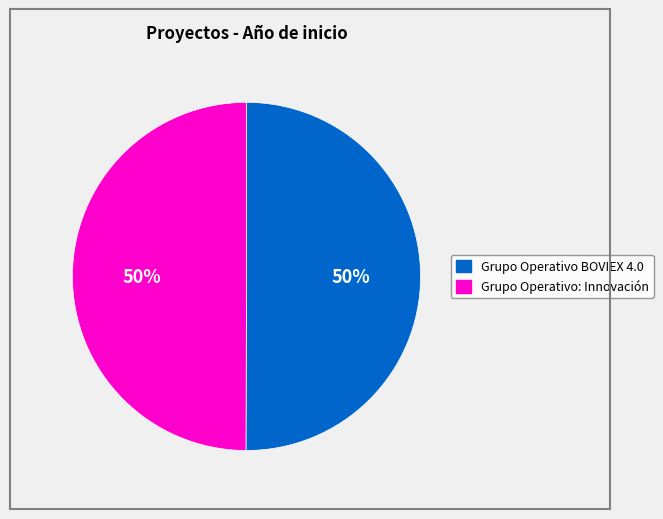

Combined, do Grupo Operativo BOVIEX 4.0 and Grupo Operativo: Innovación account for over 50%?

Yes